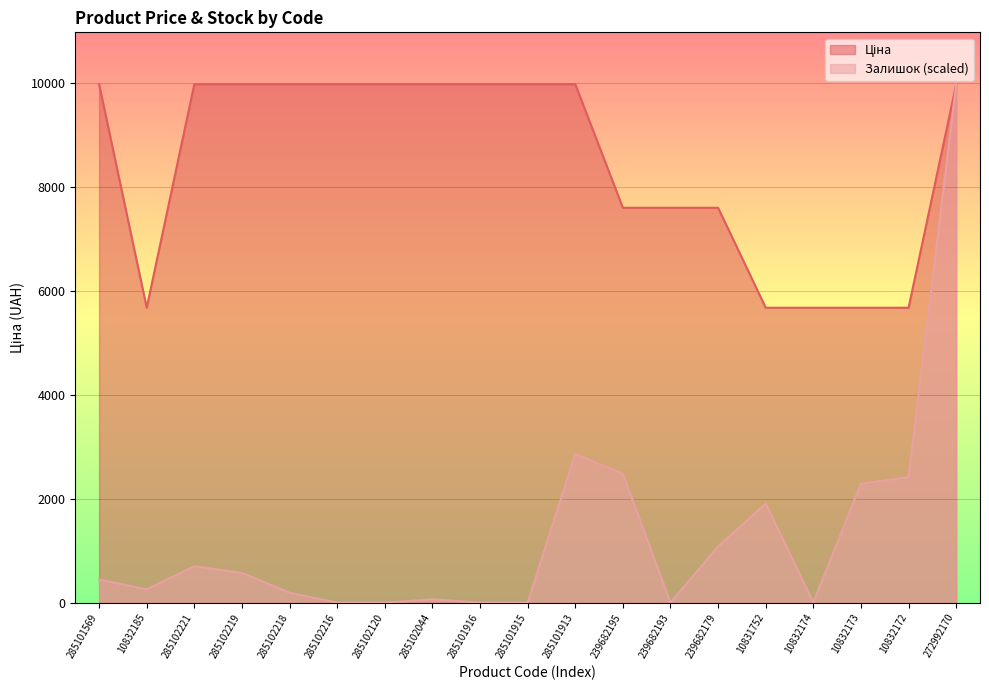

Rank the series by their maximum value, from lowest to highest.

Ціна, Залишок